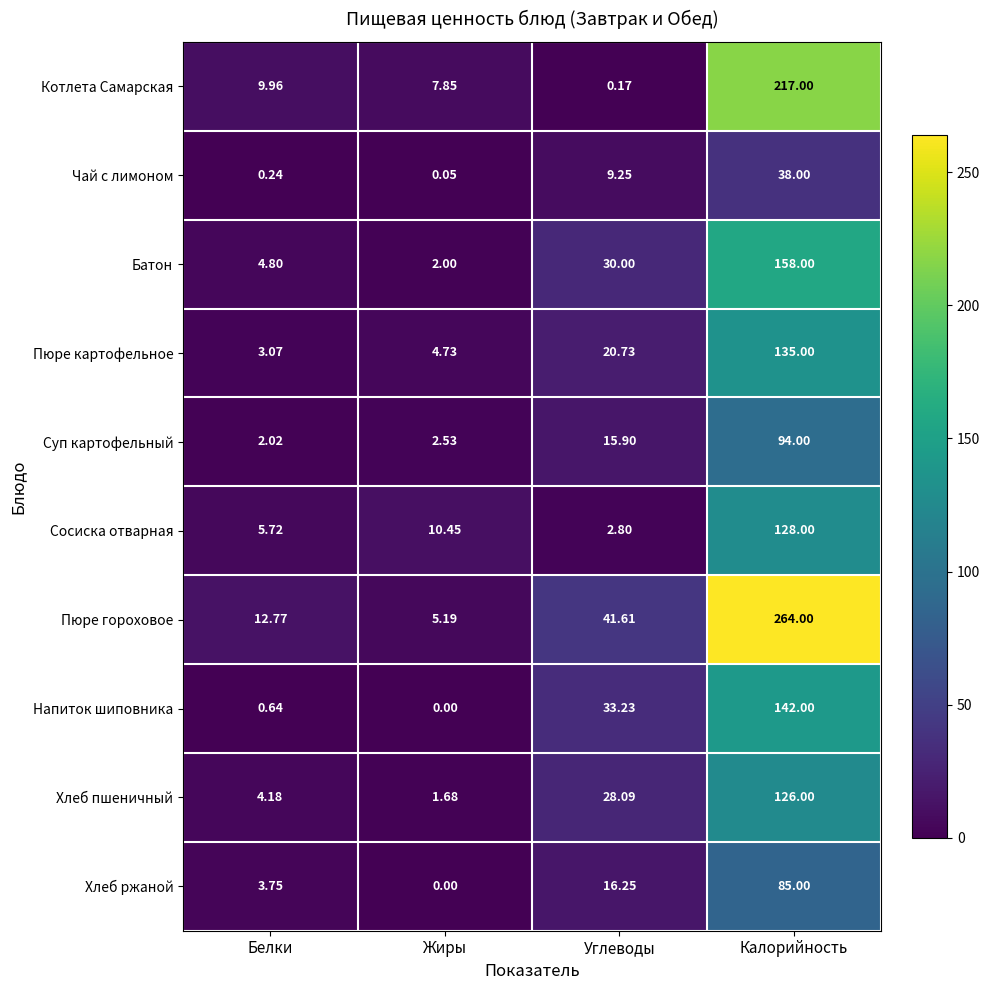

At Углеводы, list the series in order from smallest to largest.

Котлета Самарская, Сосиска отварная, Чай с лимоном, Суп картофельный, Хлеб ржаной, Пюре картофельное, Хлеб пшеничный, Батон, Напиток шиповника, Пюре гороховое